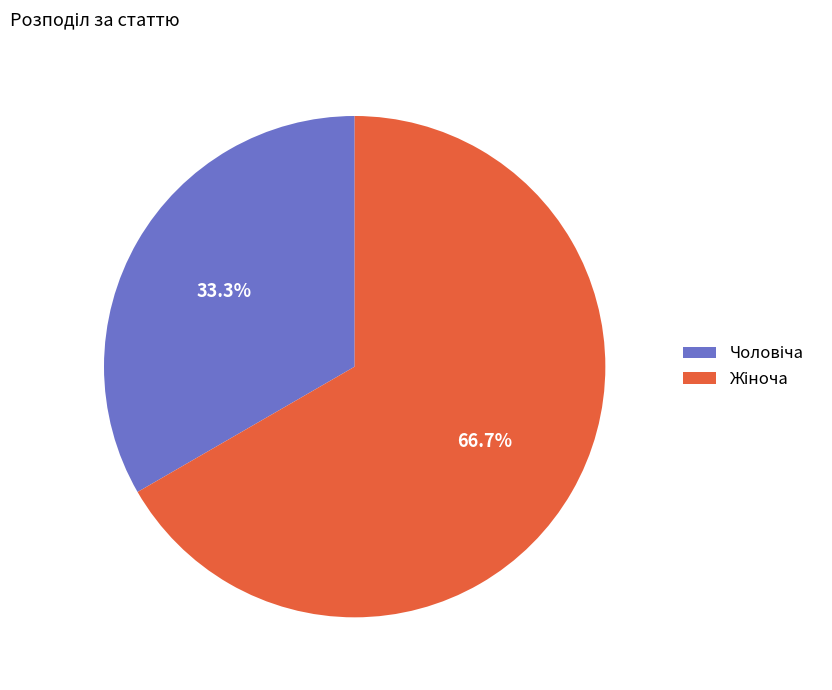

Is there a majority slice in this chart?

Yes